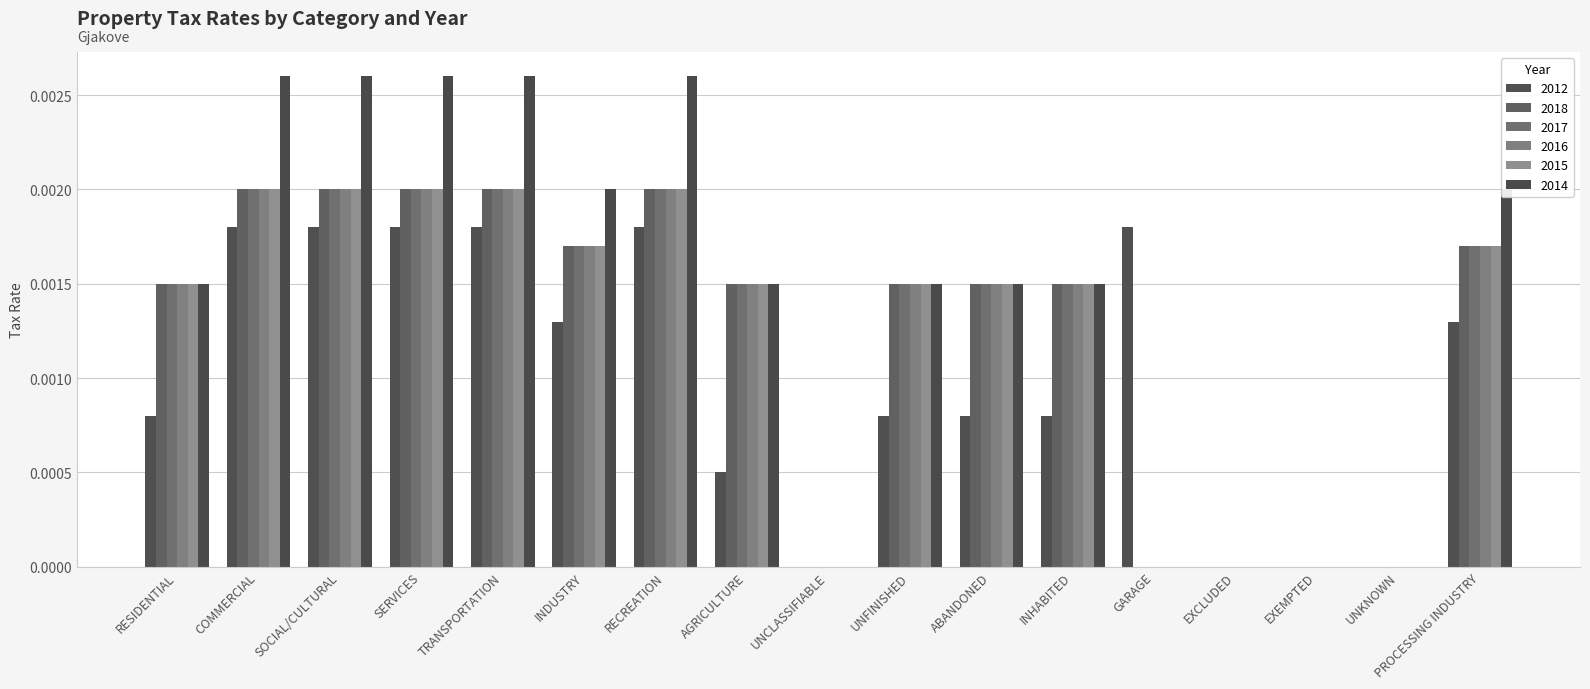

Reading right to left, what are all the values shown in this chart?

2012: 0.0	0.0	0.0	0.0	0.0	0.0	0.0	0.0	0.0	0.0	0.0	0.0	0.0	0.0	0.0	0.0	0.0
2018: 0.0	0.0	0.0	0.0	0.0	0.0	0.0	0.0	0.0	0.0	0.0	0.0	0.0	0.0	0.0	0.0	0.0
2017: 0.0	0.0	0.0	0.0	0.0	0.0	0.0	0.0	0.0	0.0	0.0	0.0	0.0	0.0	0.0	0.0	0.0
2016: 0.0	0.0	0.0	0.0	0.0	0.0	0.0	0.0	0.0	0.0	0.0	0.0	0.0	0.0	0.0	0.0	0.0
2015: 0.0	0.0	0.0	0.0	0.0	0.0	0.0	0.0	0.0	0.0	0.0	0.0	0.0	0.0	0.0	0.0	0.0
2014: 0.0	0.0	0.0	0.0	0.0	0.0	0.0	0.0	0.0	0.0	0.0	0.0	0.0	0.0	0.0	0.0	0.0